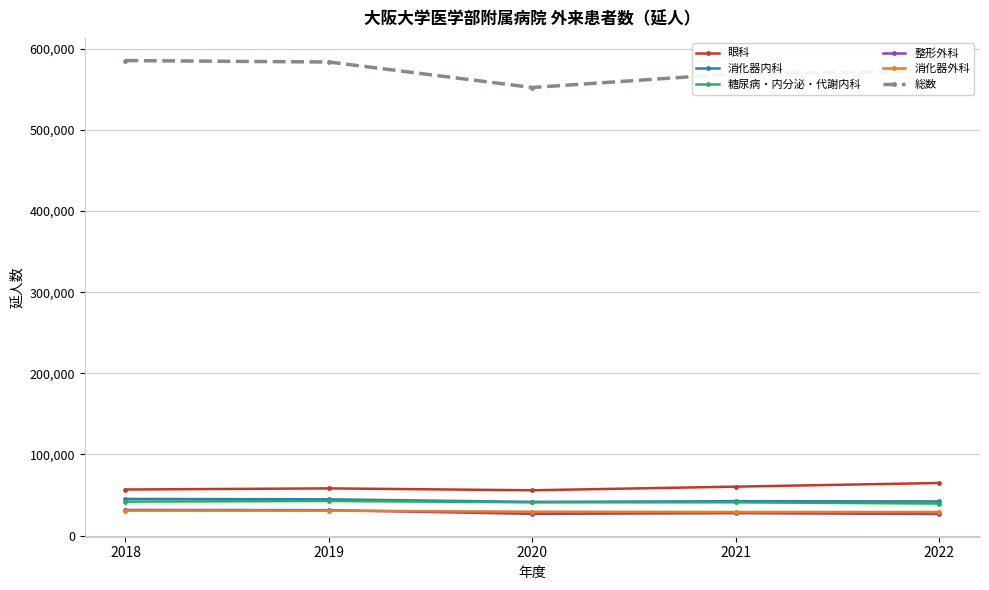

What is the highest value of the 眼科 series?

64845